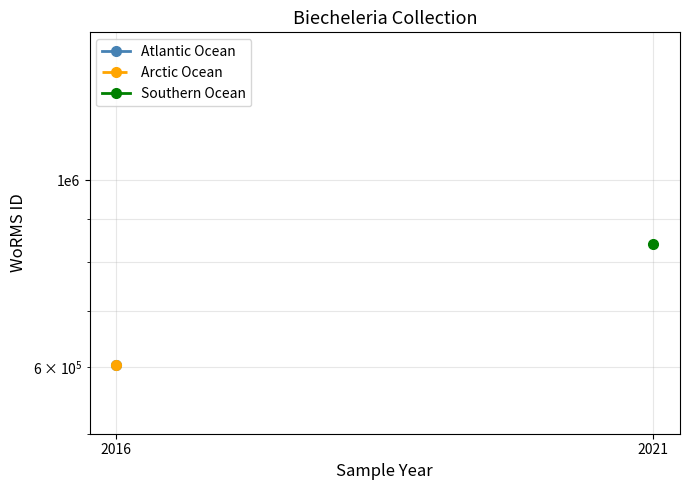

Rank the series at 2016 from lowest to highest value.

Atlantic Ocean, Arctic Ocean, Southern Ocean